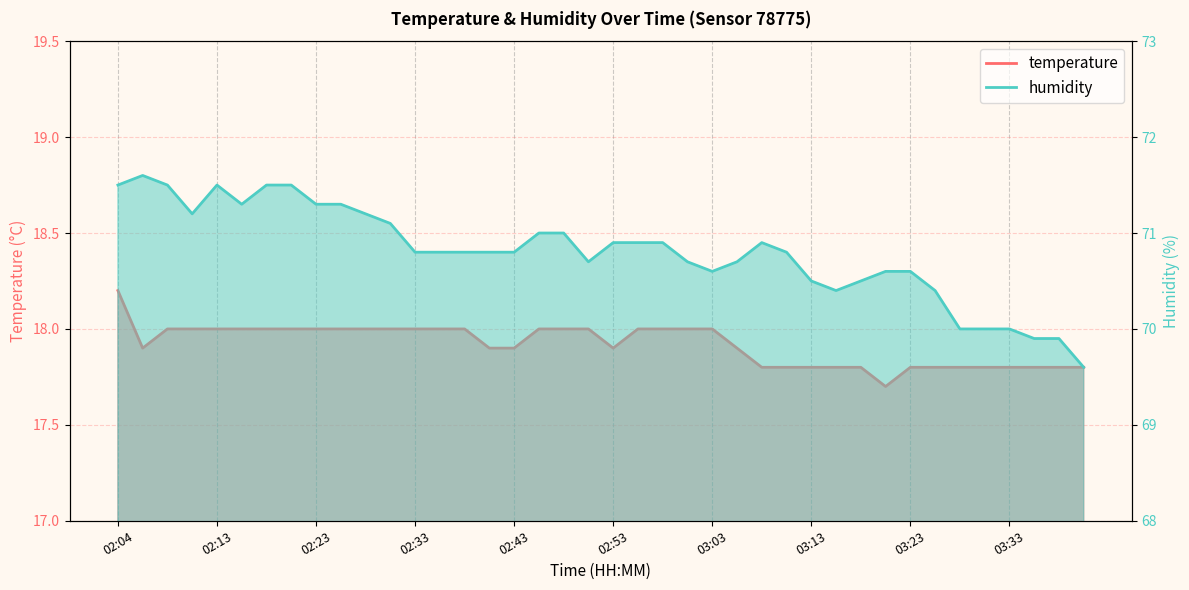

At which category does humidity reach its first local peak?

02:06